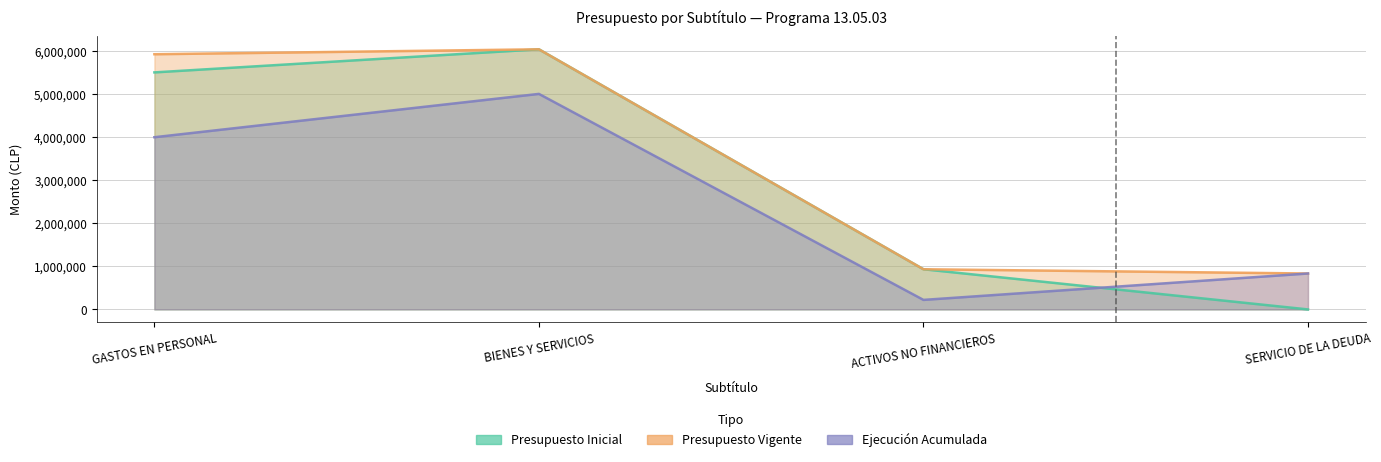

What is the sum of all Presupuesto Vigente values?

13743083